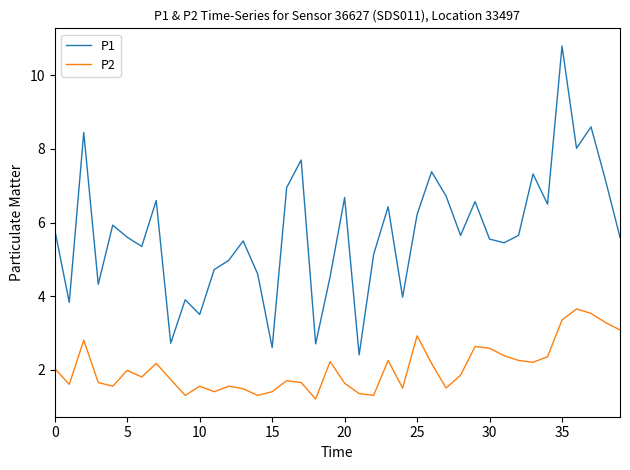

Which series has the largest total across all categories?

P1